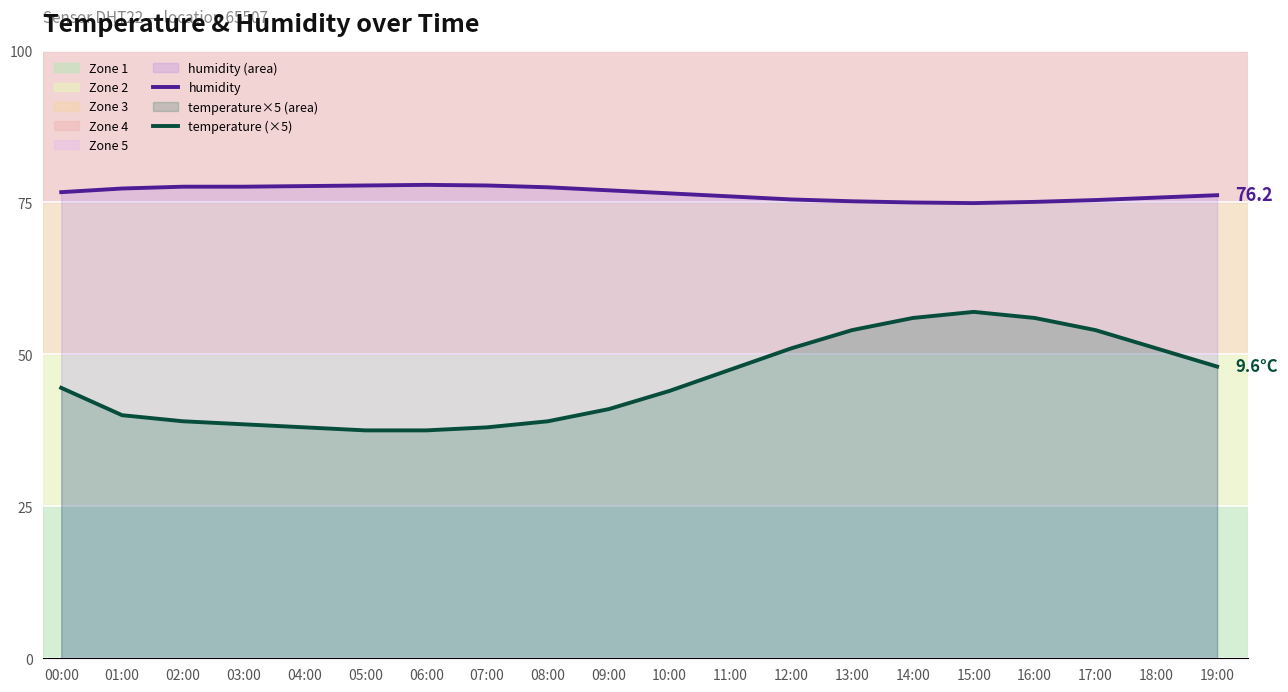

The value of temperature (×5) at 17:00 is 27.1. True or false?

False